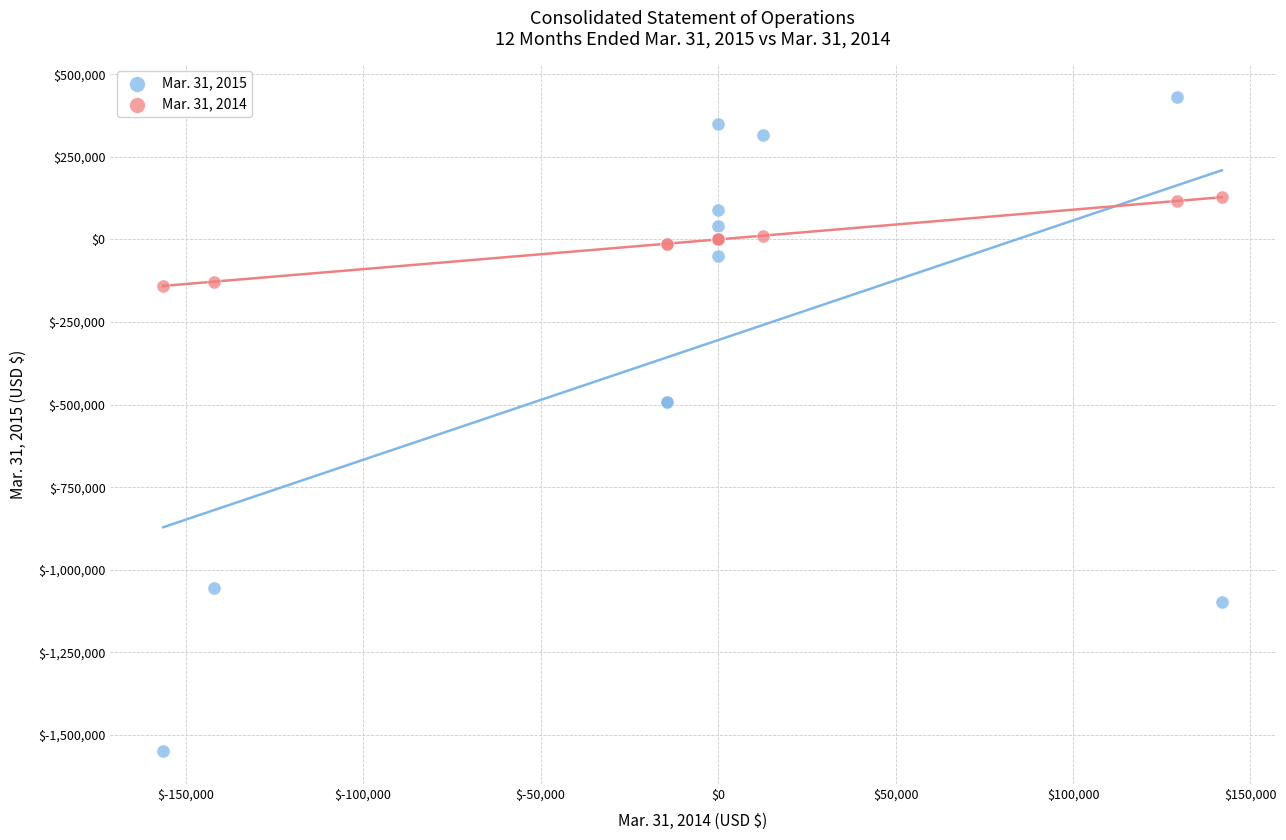

What are all the series names shown in the legend?

Mar. 31, 2015, Mar. 31, 2014